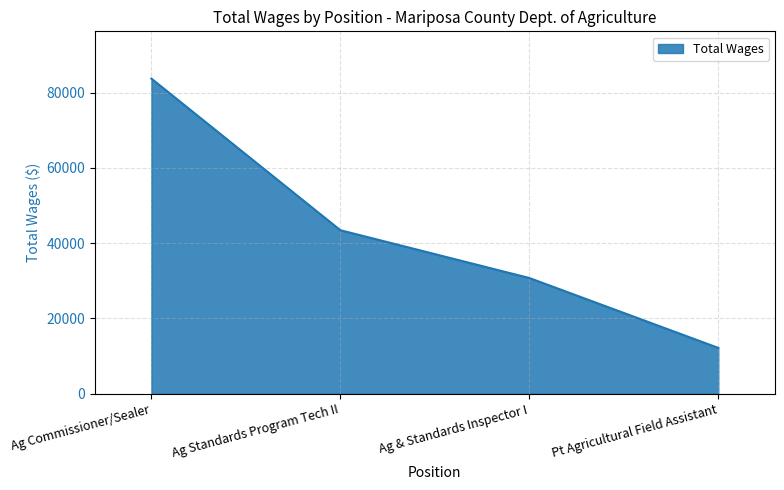

Which category has the highest value across all series?

Ag Commissioner/Sealer